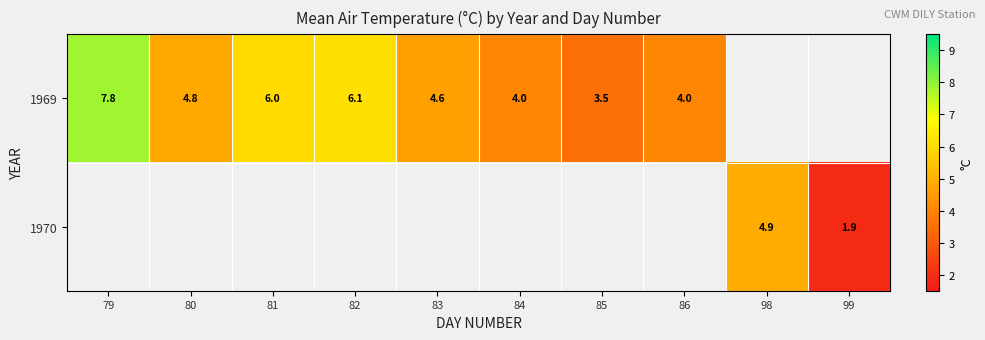

Is the value of 1970 at 98 greater than the value of 1969 at 79?

No